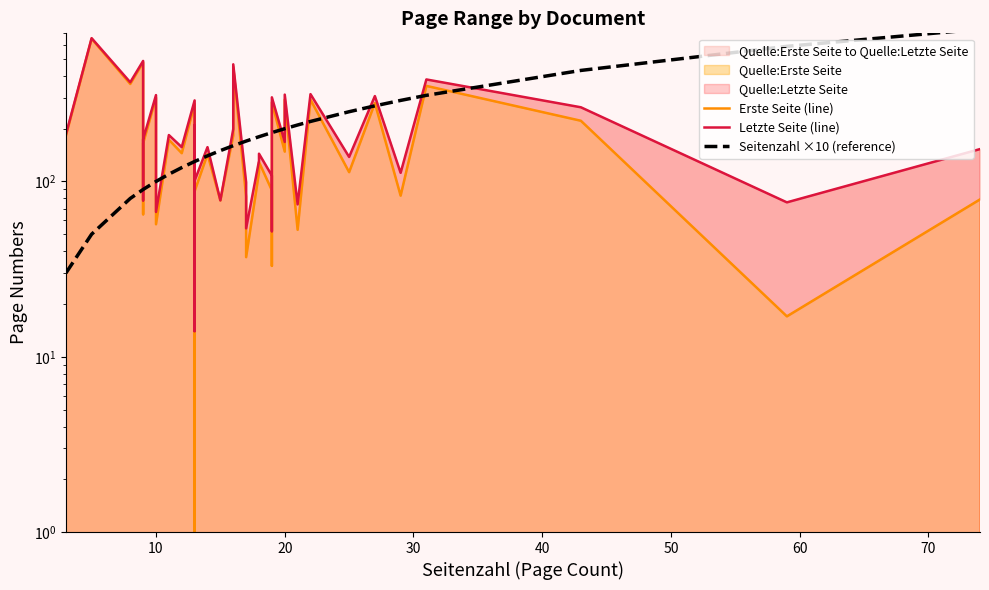

What is the value of the Seitenzahl ×10 (reference) point at the 32nd from the left?

220